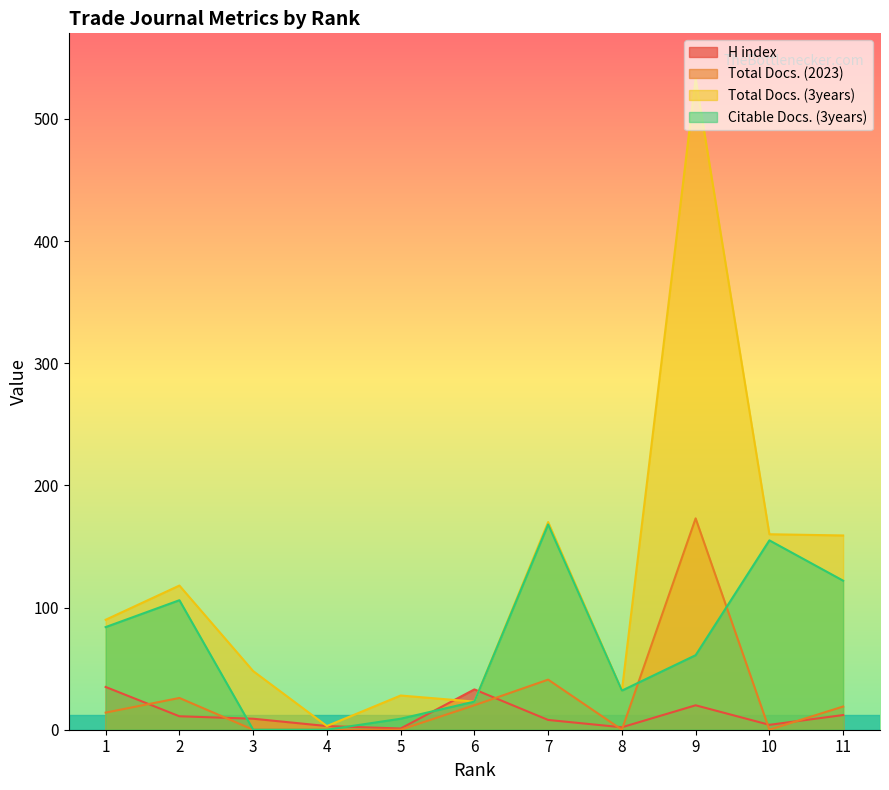

What is the sum of all Total Docs. (2023) values?

293